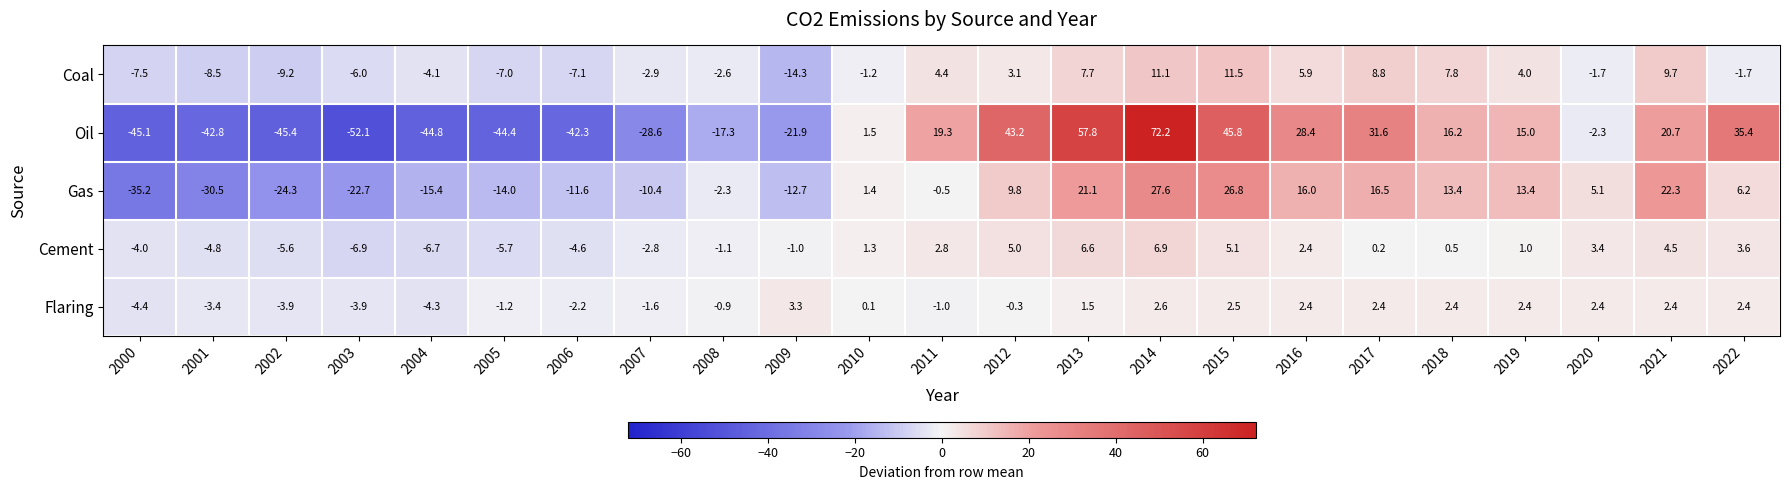

What is the spread (max minus min) of values at 2012?

43.5